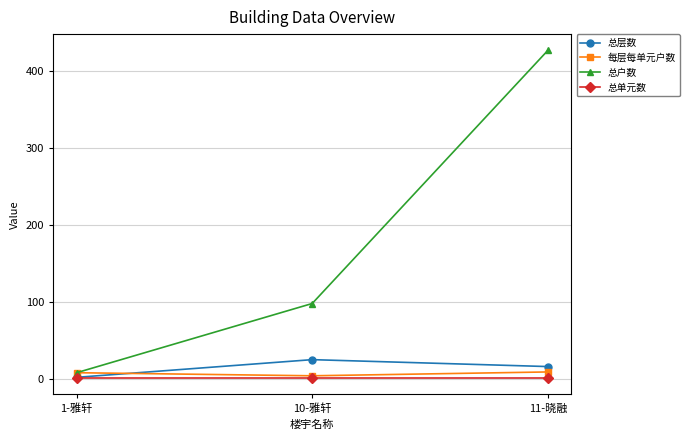

Rank the series by their maximum value, from highest to lowest.

总户数, 总层数, 每层每单元户数, 总单元数